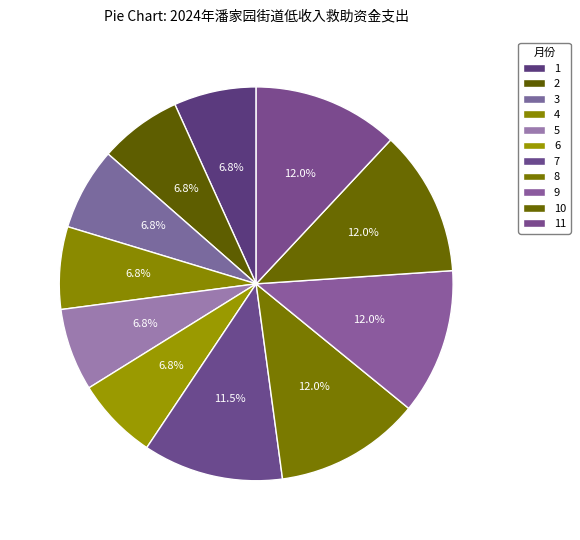

Which slice is the largest?

8